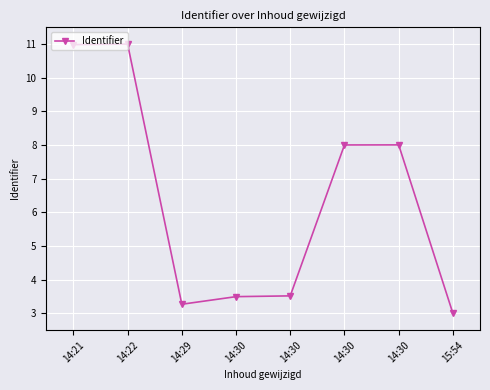

List the labels in order of value, largest first.

14:22, 14:21, 14:30, 14:30, 14:30, 14:30, 14:29, 15:54